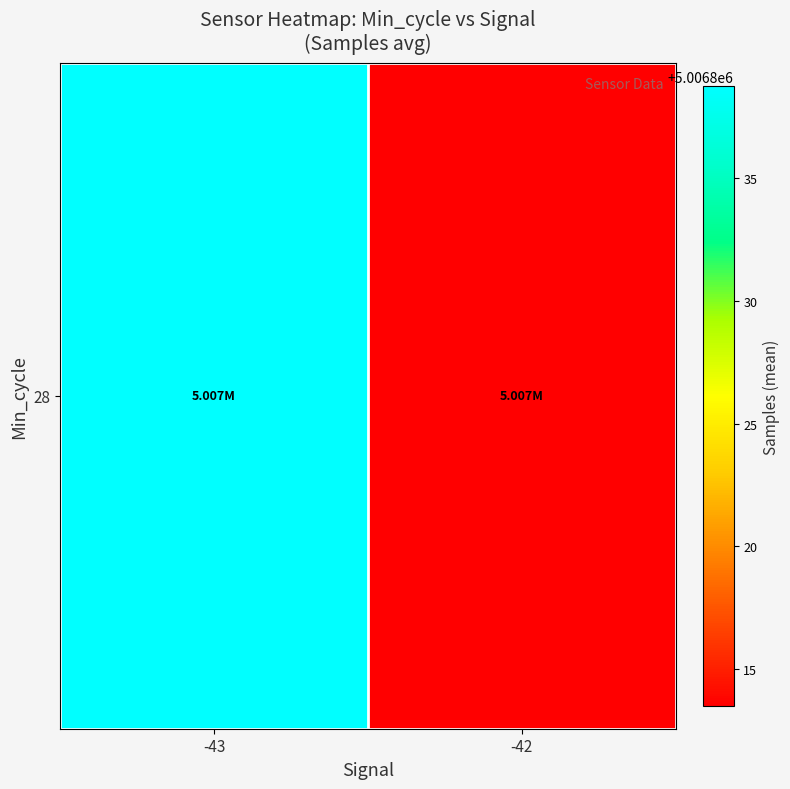

Is it true that the value at -43 is 5006838.8?

True